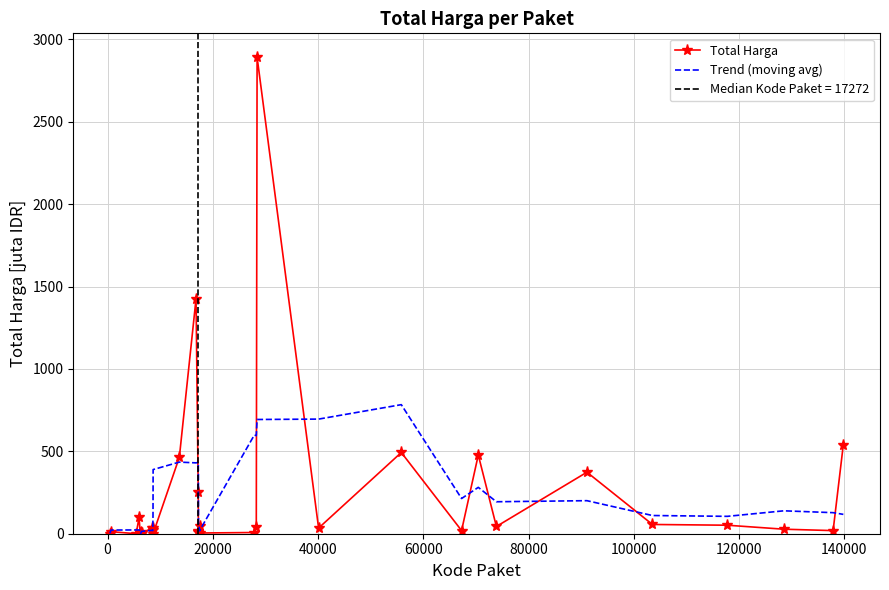

True or false: Total Harga and Trend (moving avg) intersect in this chart.

True